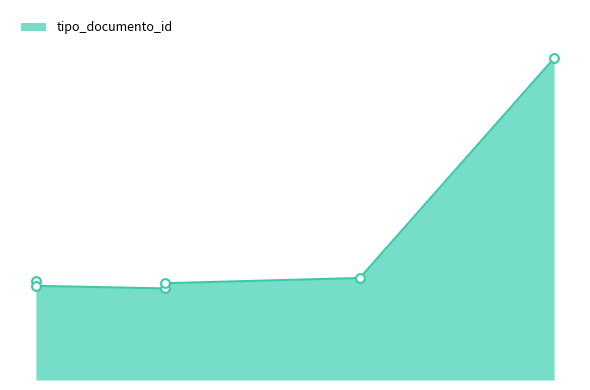

What is the change in value from 2018-04-03 to 2018-04-09?

+1